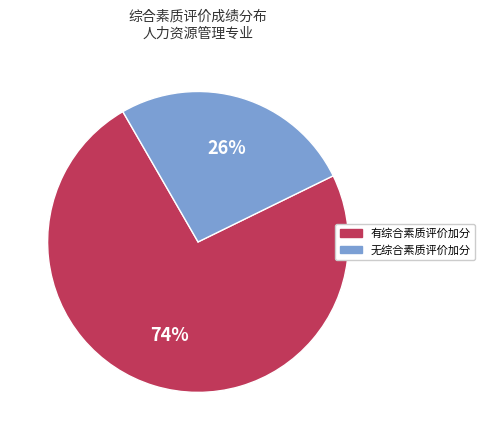

Is there a majority slice in this chart?

Yes